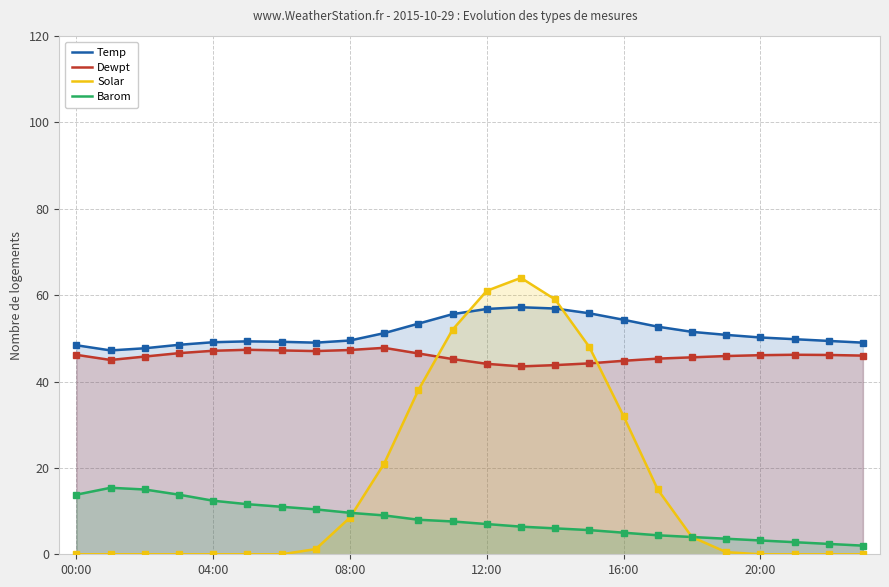

True or false: Temp has more than 1 interior local peaks.

True